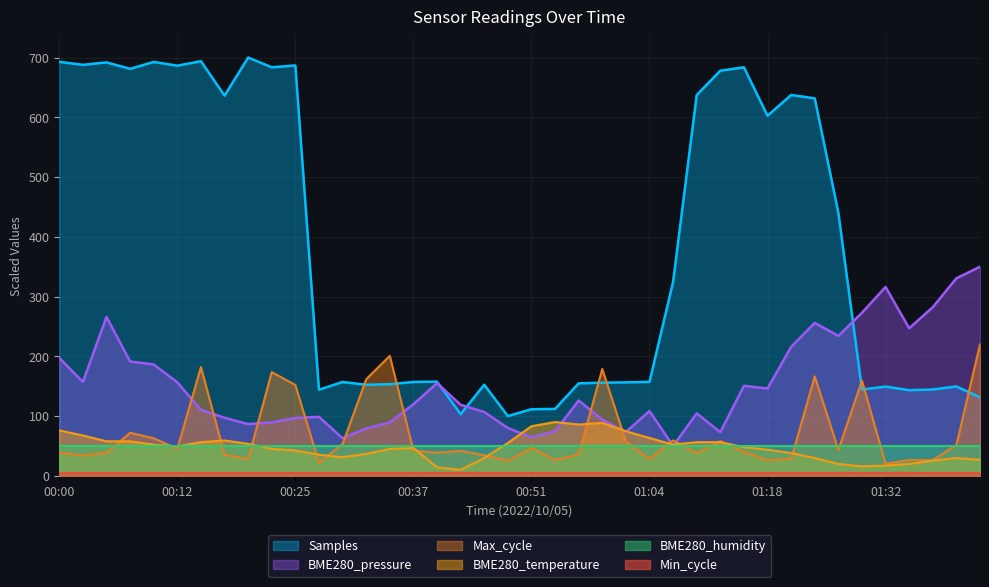

True or false: BME280_temperature and Samples cross at least once.

False